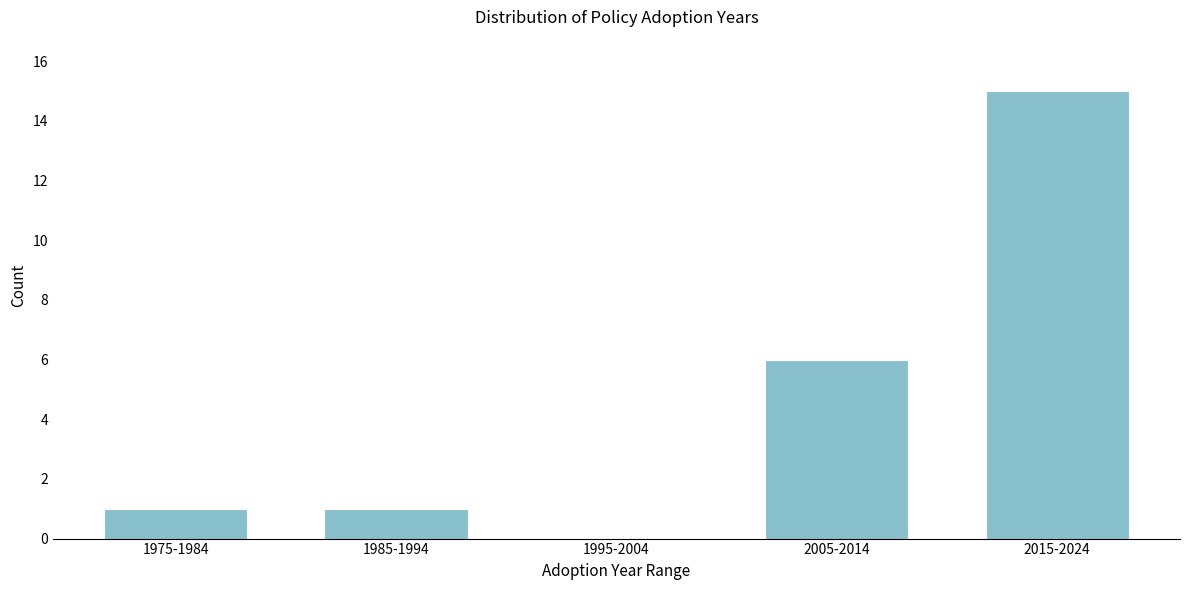

Reading left to right, what are all the values shown in this chart?

1975-1984=1	1985-1994=1	1995-2004=0	2005-2014=6	2015-2024=15